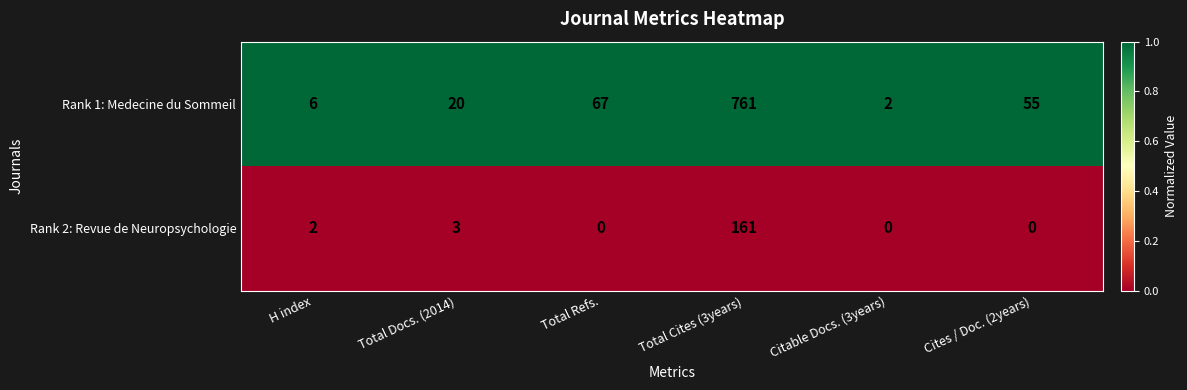

Reading right to left, what are all the values shown in this chart?

Rank 1: Medecine du Sommeil: Cites / Doc. (2years)=55	Citable Docs. (3years)=2	Total Cites (3years)=761	Total Refs.=67	Total Docs. (2014)=20	H index=6
Rank 2: Revue de Neuropsychologie: Cites / Doc. (2years)=0	Citable Docs. (3years)=0	Total Cites (3years)=161	Total Refs.=0	Total Docs. (2014)=3	H index=2